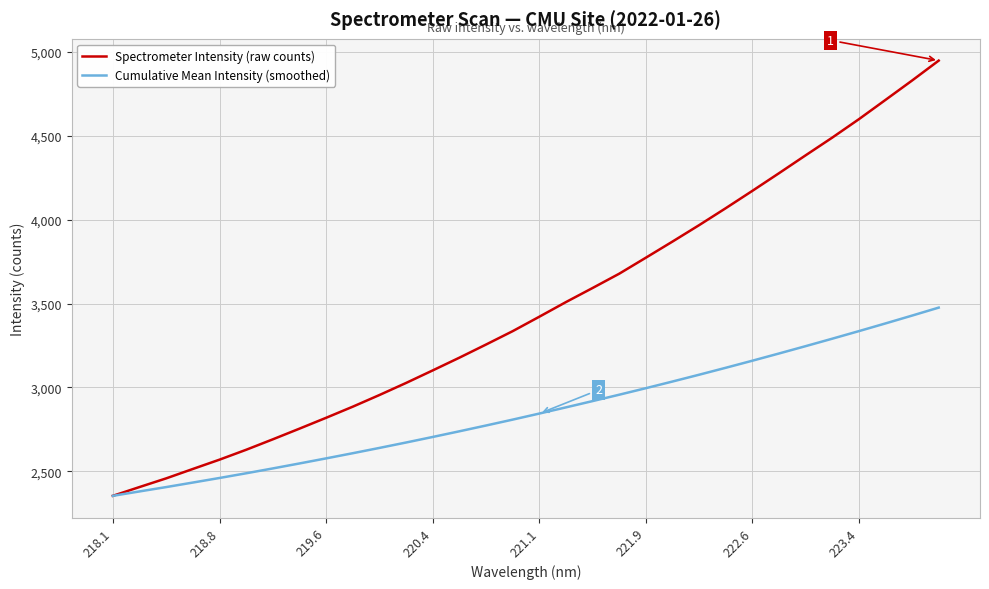

Which series has the largest range (max minus min)?

Spectrometer Intensity (raw counts)